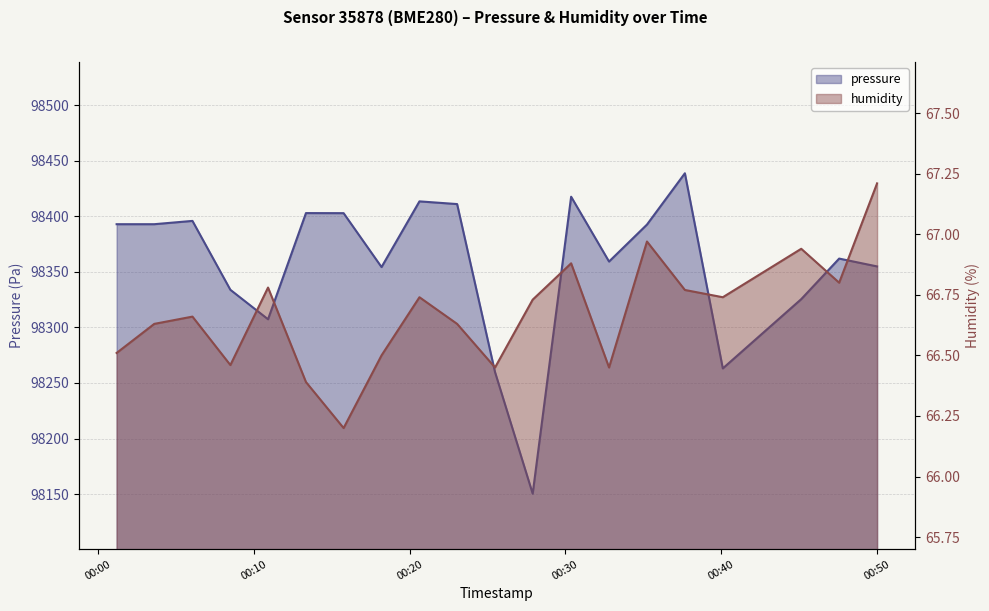

What value does the humidity series have at 2023-02-28T00:20:38?

66.7